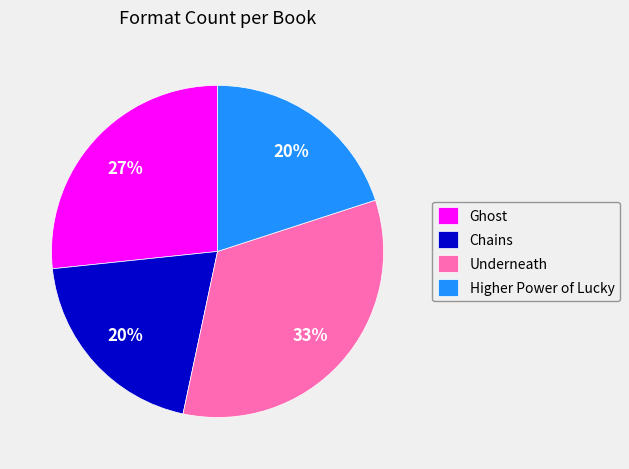

Which slice is the largest?

Underneath